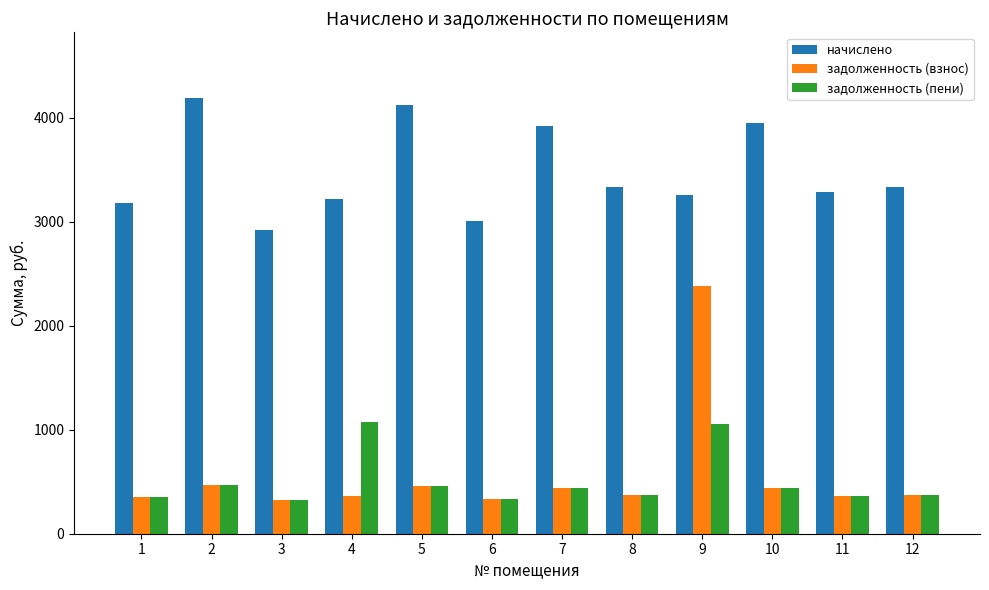

The задолженность (взнос) series shows 176.0 at 8. True or false?

False